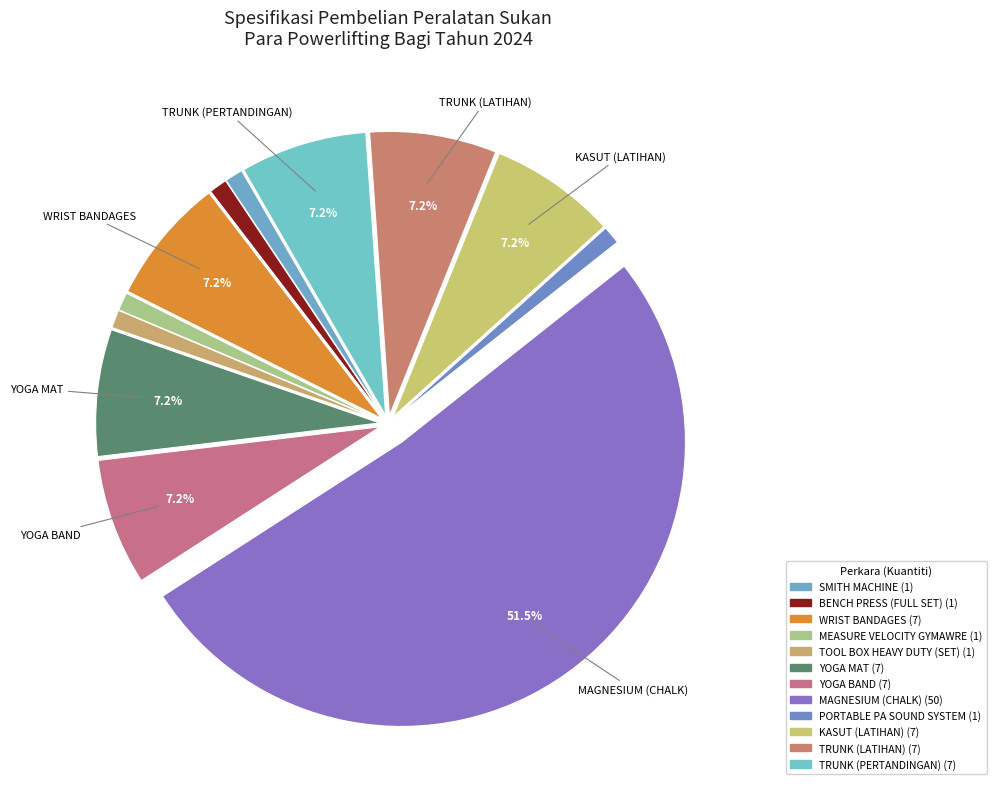

Is there any slice that represents more than half of the pie?

Yes